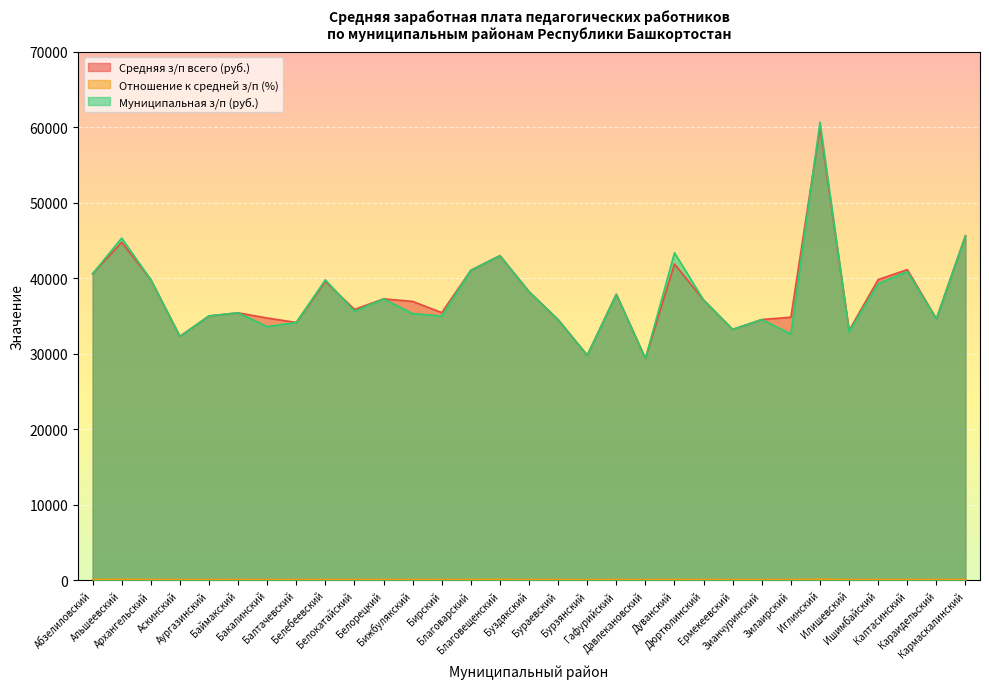

What is the label of the 16th point from the left?

Буздякский